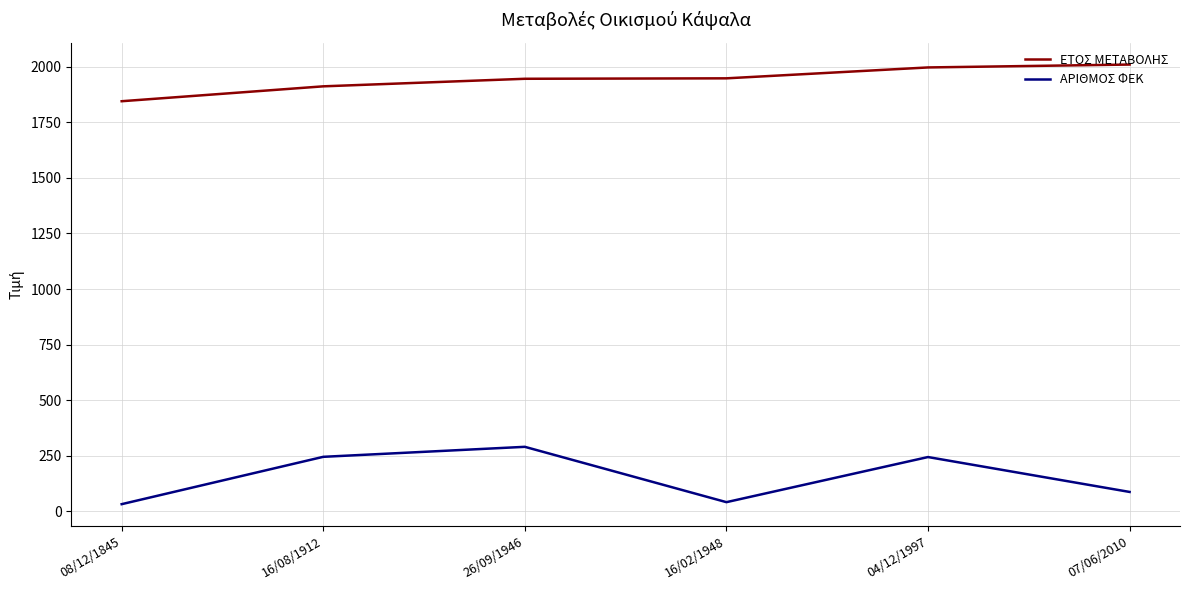

Which series has the largest total across all categories?

ΕΤΟΣ ΜΕΤΑΒΟΛΗΣ